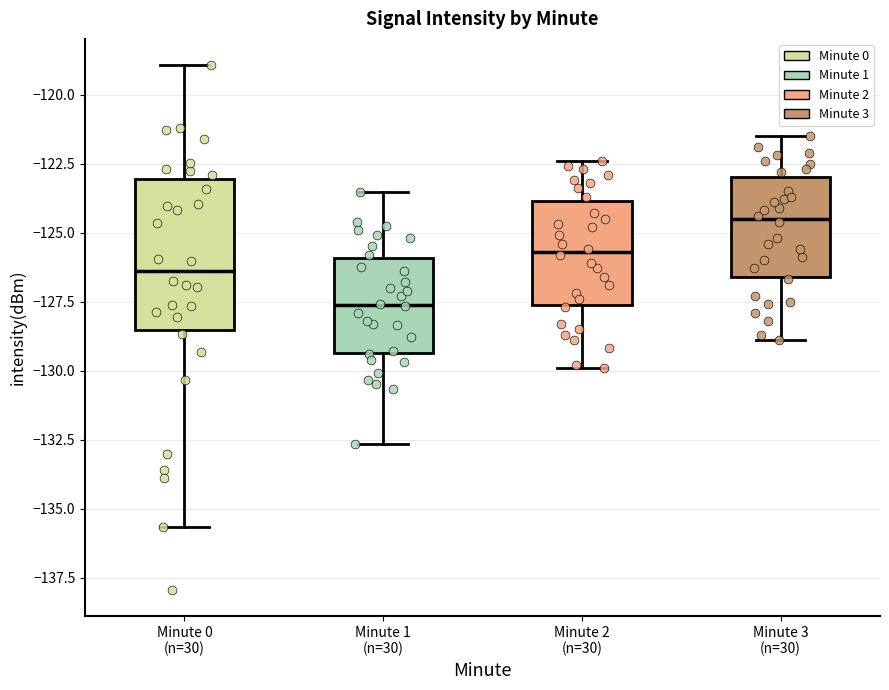

Reading left to right, read every box against the y-axis: the position of its median line, the range the box covers, and the ends of its whiskers. The values are not printed on the chart, so give them approximately, as read against the axis.

Minute 0 (n=30): median -126.5, box -128.5 to -123.0, whiskers -135.5 to -119.0
Minute 1 (n=30): median -127.5, box -129.5 to -126.0, whiskers -132.5 to -123.5
Minute 2 (n=30): median -125.5, box -127.5 to -124.0, whiskers -130.0 to -122.5
Minute 3 (n=30): median -124.5, box -126.5 to -123.0, whiskers -129.0 to -121.5